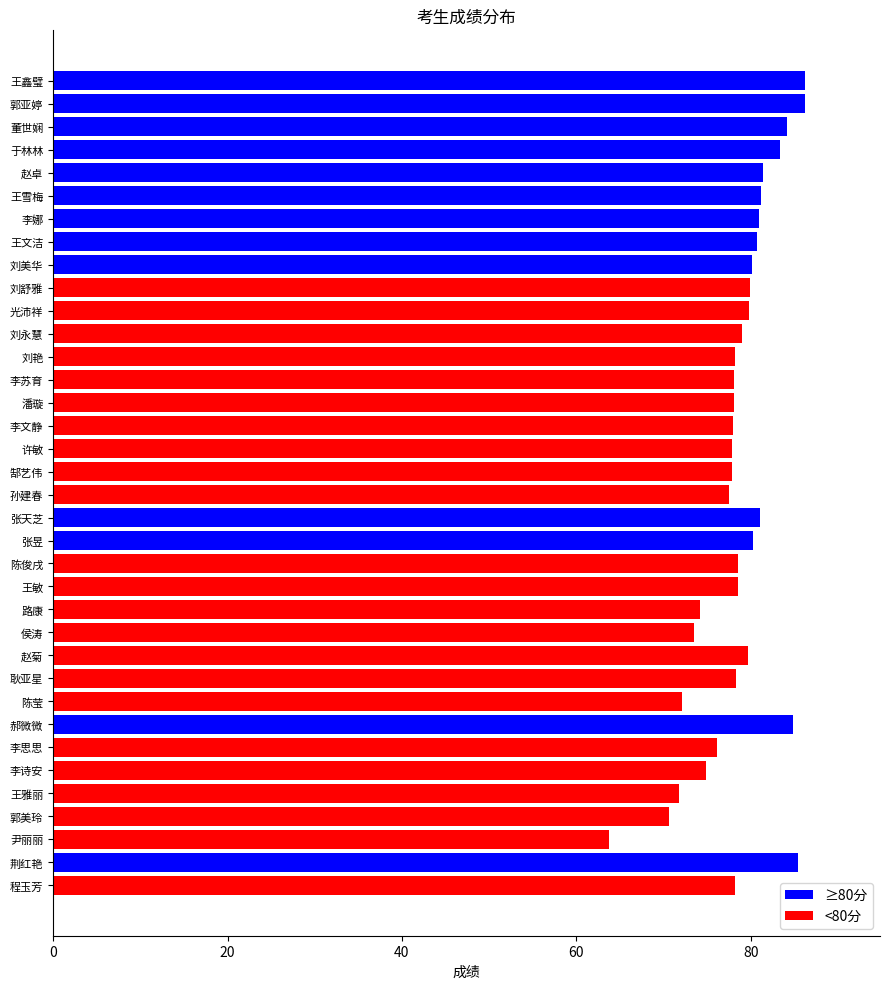

What is the value of the 18th bar from the top?

77.9